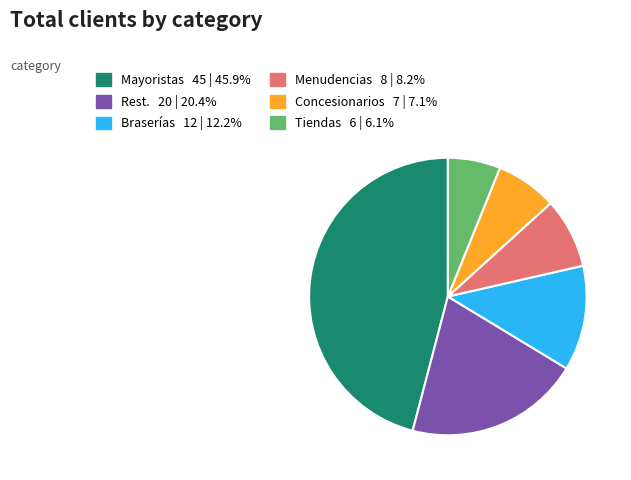

Is there a majority slice in this chart?

No